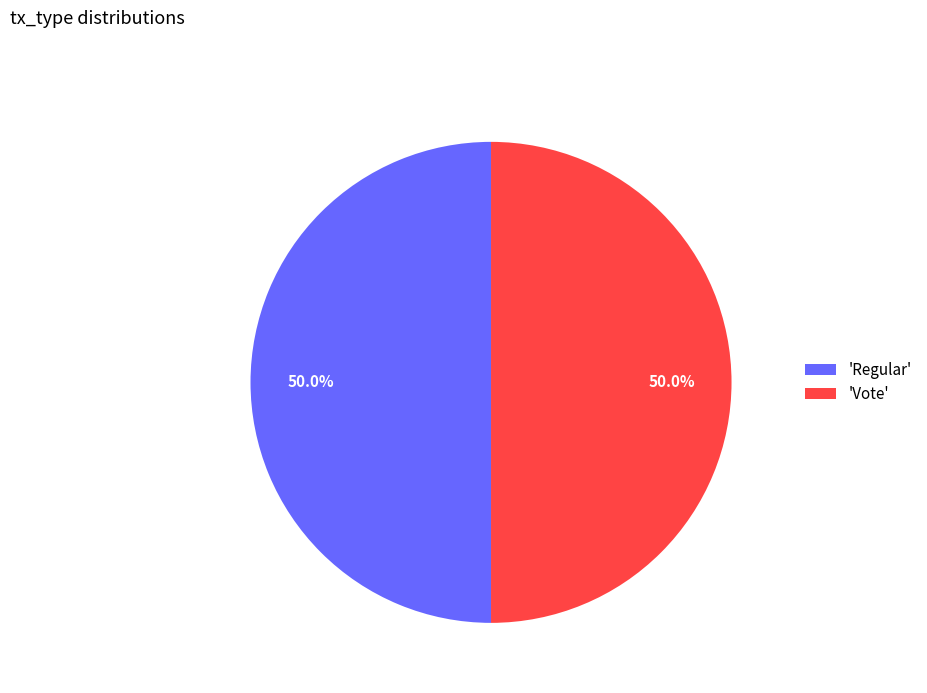

What is the ratio of the value at 'Regular' to the value at 'Vote'?

1.0